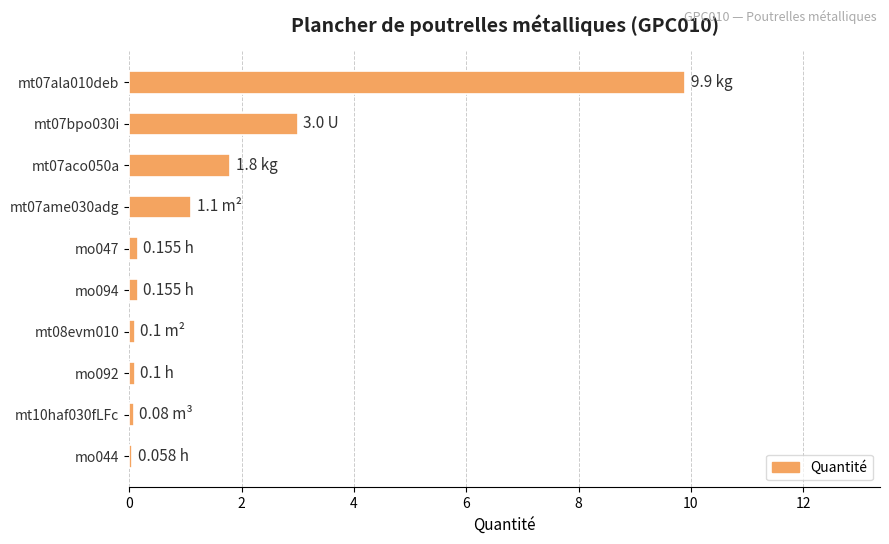

Which has a higher value, mt07bpo030i or mt07ame030adg?

mt07bpo030i